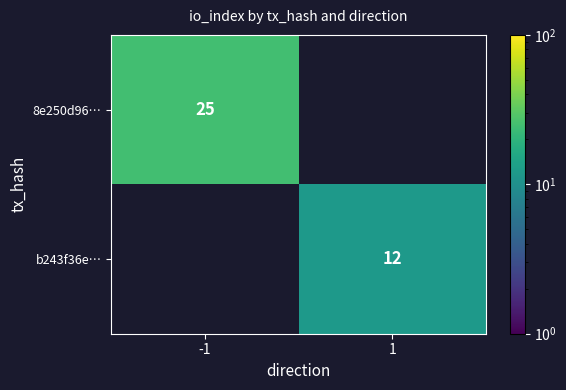

At which category does the chart reach its peak across all series?

-1